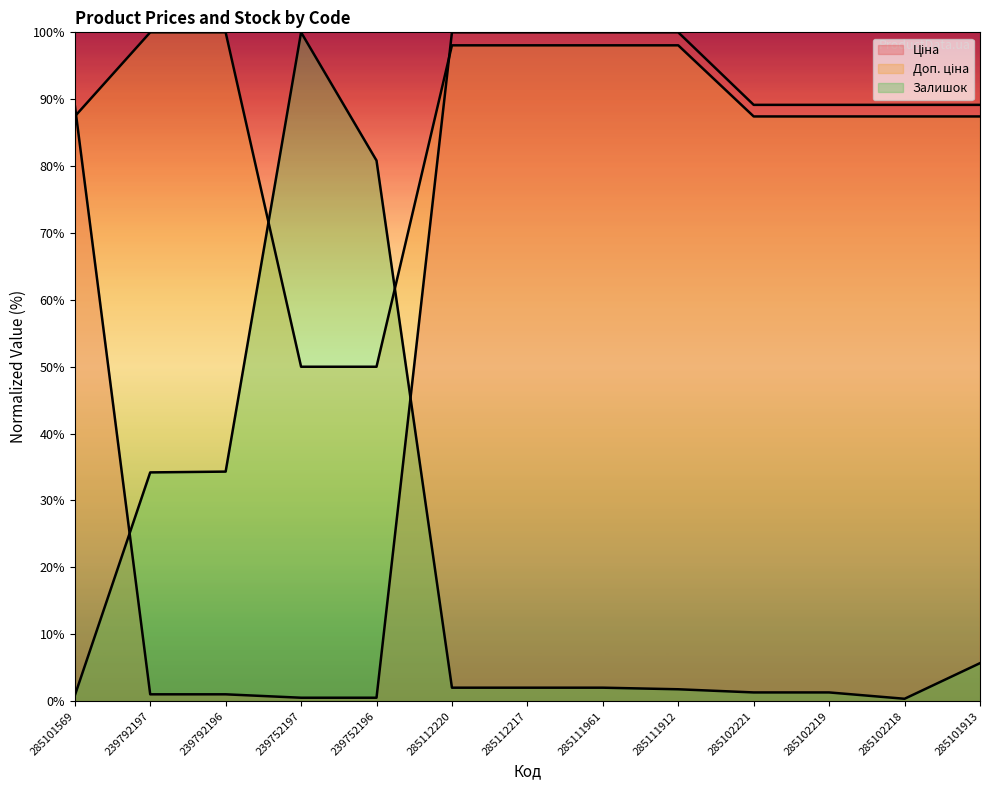

True or false: Ціна and Залишок intersect in this chart.

True